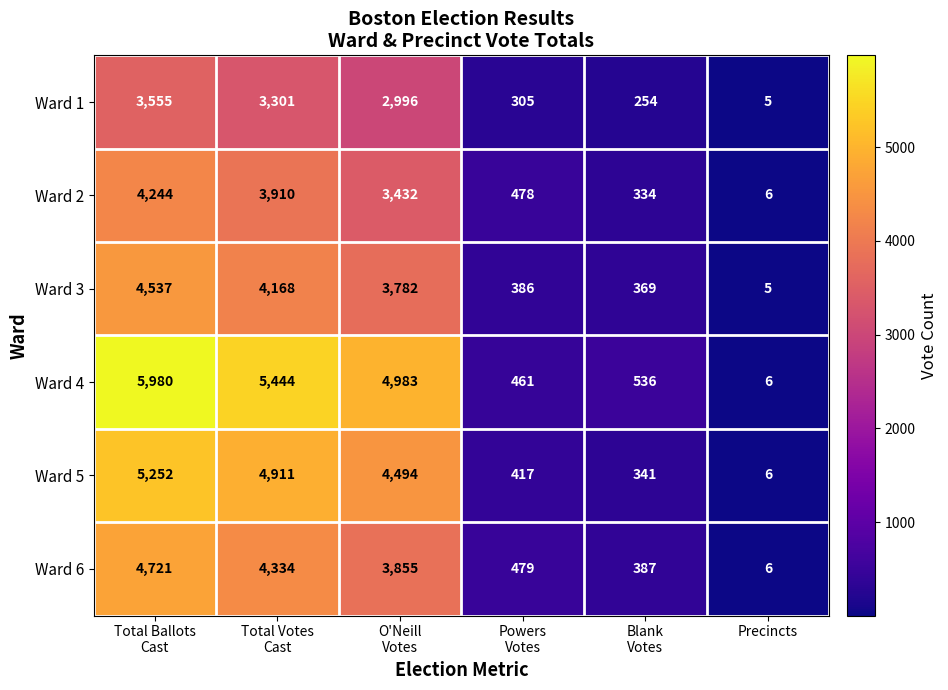

Which series has the largest range (max minus min)?

Ward 4